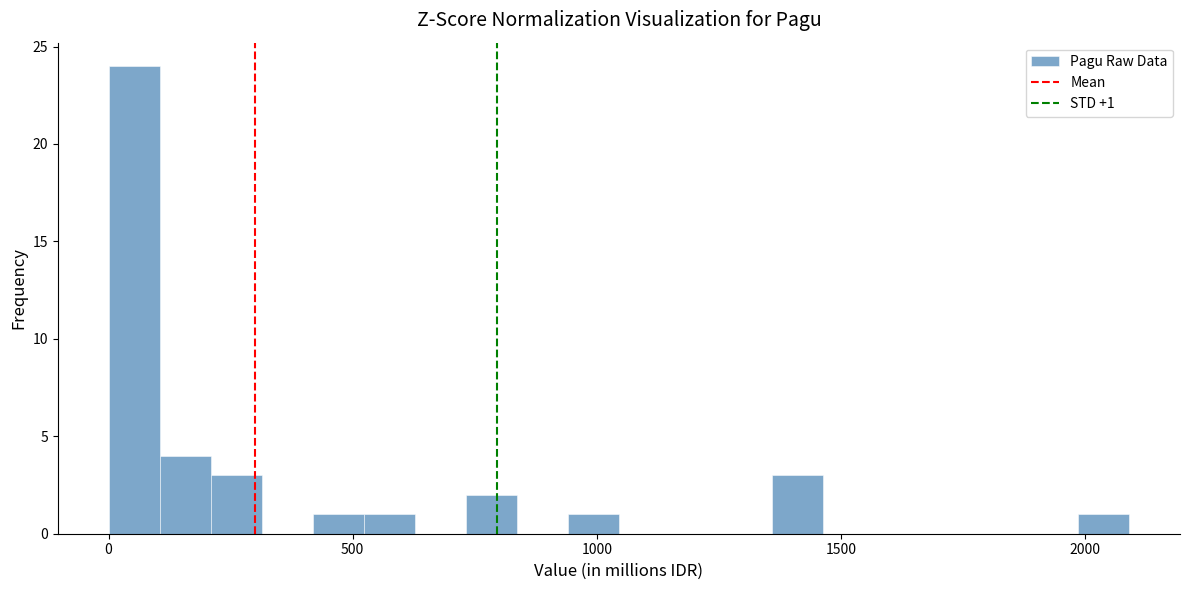

Read against the x-axis, roughly where is the centre of the tallest bar?

50